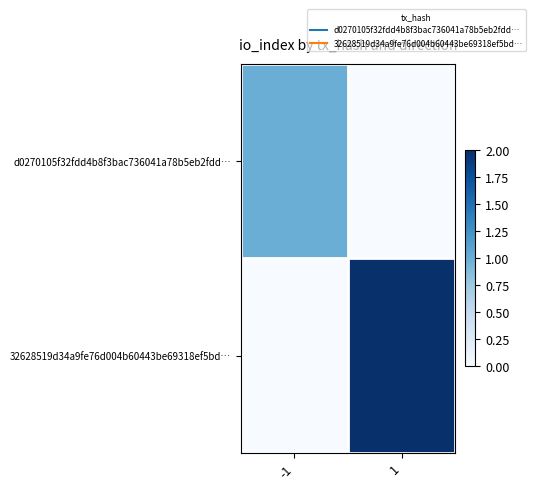

Which series has the largest total across all categories?

32628519d34a9fe76d004b60443be69318ef5bd…